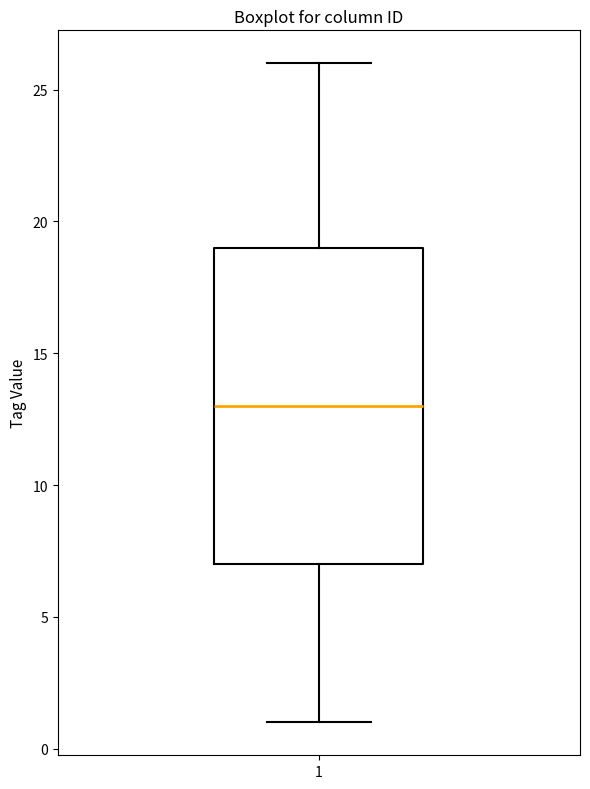

Where does the lower whisker of the box at x = 1 end on the y-axis? The values are not printed on the chart, so give them approximately, as read against the axis.

1